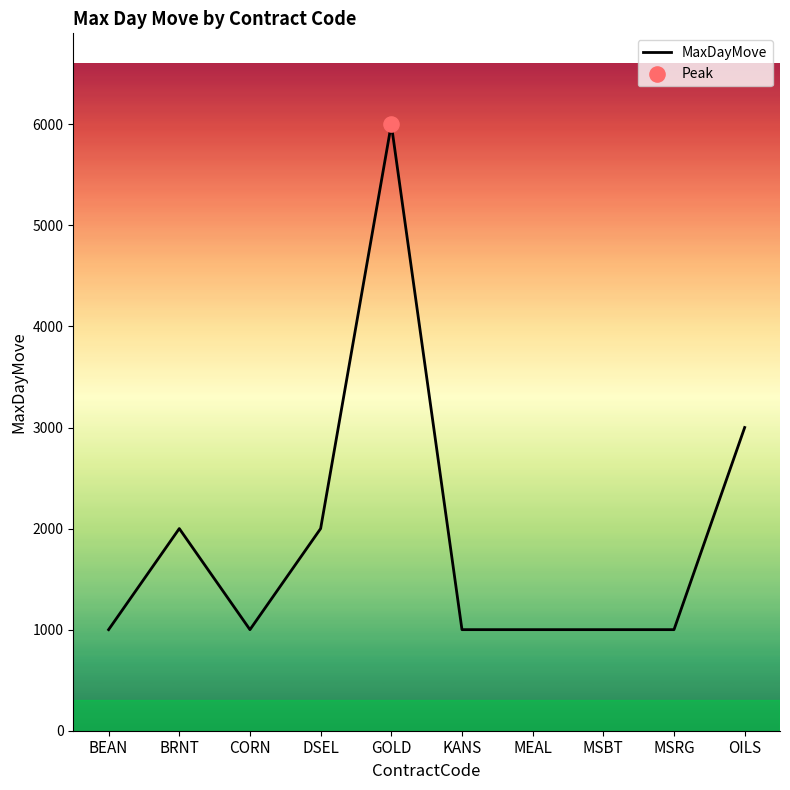

What is the ratio of the value at DSEL to the value at MSBT?

2.0